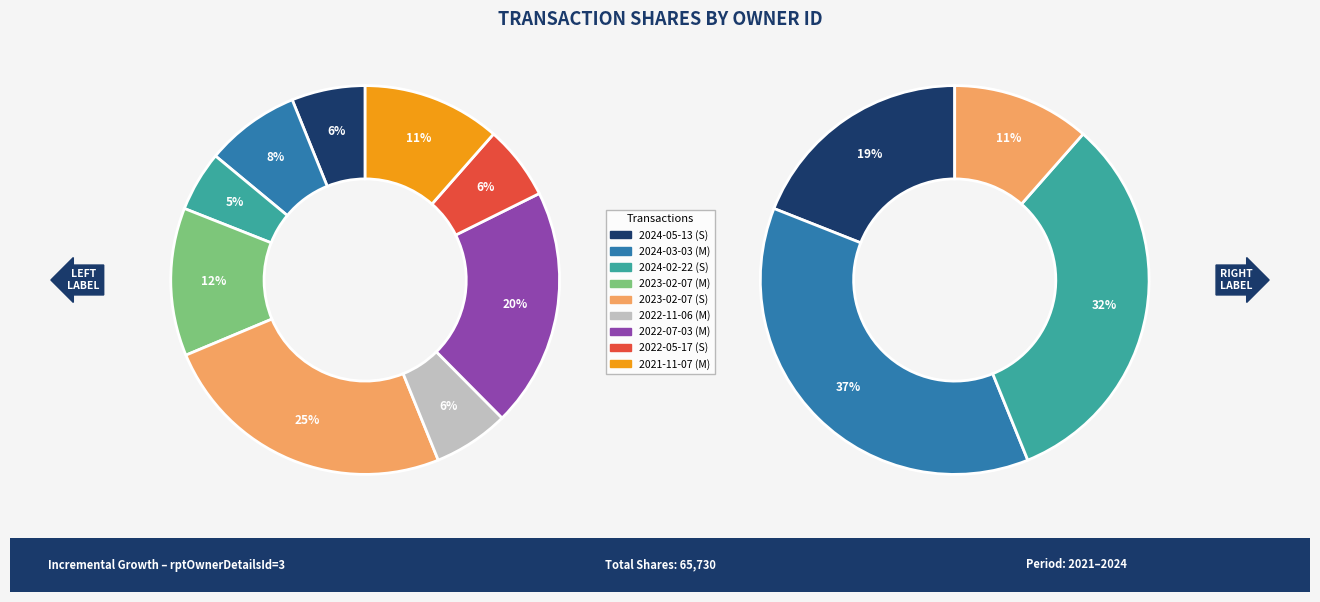

To the nearest percent, what portion does 2023-02-07 (S) represent?

25%